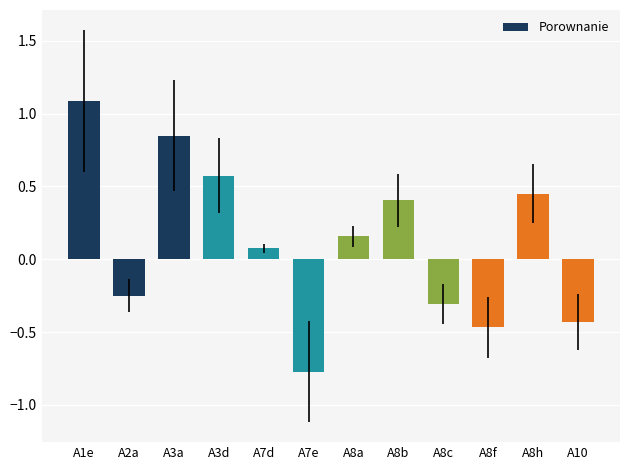

List the labels in order of value, largest first.

A1e, A3a, A3d, A8h, A8b, A8a, A7d, A2a, A8c, A10, A8f, A7e